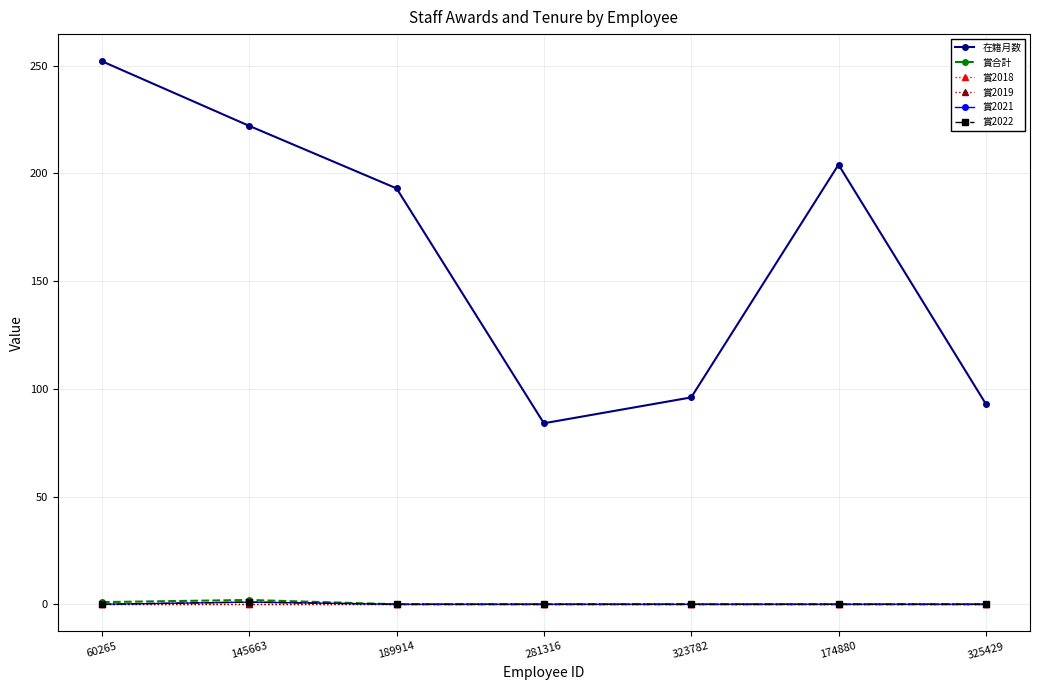

Is this an area chart (filled region under the line)?

No